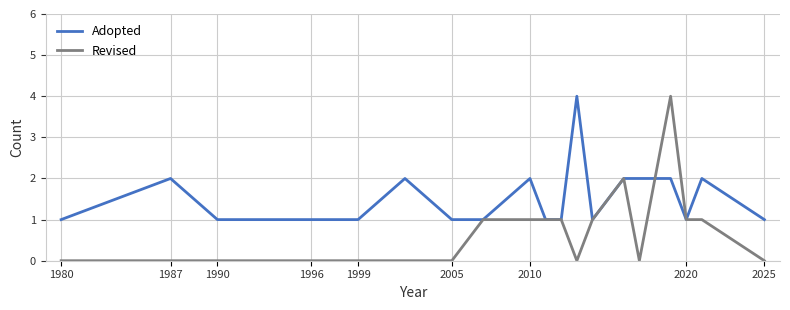

How many categories are shown in the chart?

19